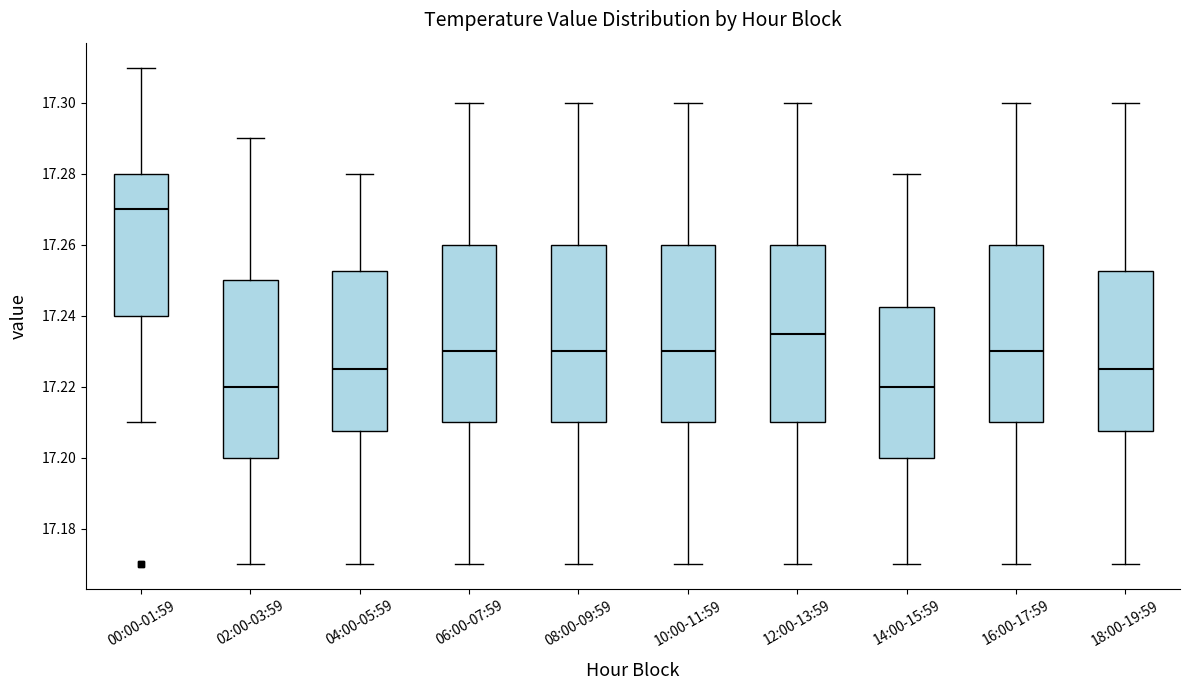

Reading left to right, transcribe this box plot: for each box, give where its median line is, the range the box spans, and where its two whiskers end, as read against the y-axis. The values are not printed on the chart, so give them approximately, as read against the axis.

00:00-01:59: median 17.270, box 17.240 to 17.280, whiskers 17.210 to 17.310
02:00-03:59: median 17.220, box 17.200 to 17.250, whiskers 17.170 to 17.290
04:00-05:59: median 17.226, box 17.208 to 17.252, whiskers 17.170 to 17.280
06:00-07:59: median 17.230, box 17.210 to 17.260, whiskers 17.170 to 17.300
08:00-09:59: median 17.230, box 17.210 to 17.260, whiskers 17.170 to 17.300
10:00-11:59: median 17.230, box 17.210 to 17.260, whiskers 17.170 to 17.300
12:00-13:59: median 17.236, box 17.210 to 17.260, whiskers 17.170 to 17.300
14:00-15:59: median 17.220, box 17.200 to 17.242, whiskers 17.170 to 17.280
16:00-17:59: median 17.230, box 17.210 to 17.260, whiskers 17.170 to 17.300
18:00-19:59: median 17.226, box 17.208 to 17.252, whiskers 17.170 to 17.300